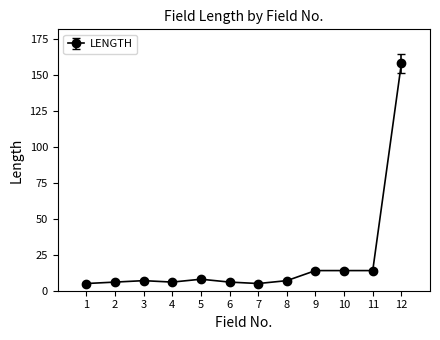

What is the difference between the maximum and minimum values?

153